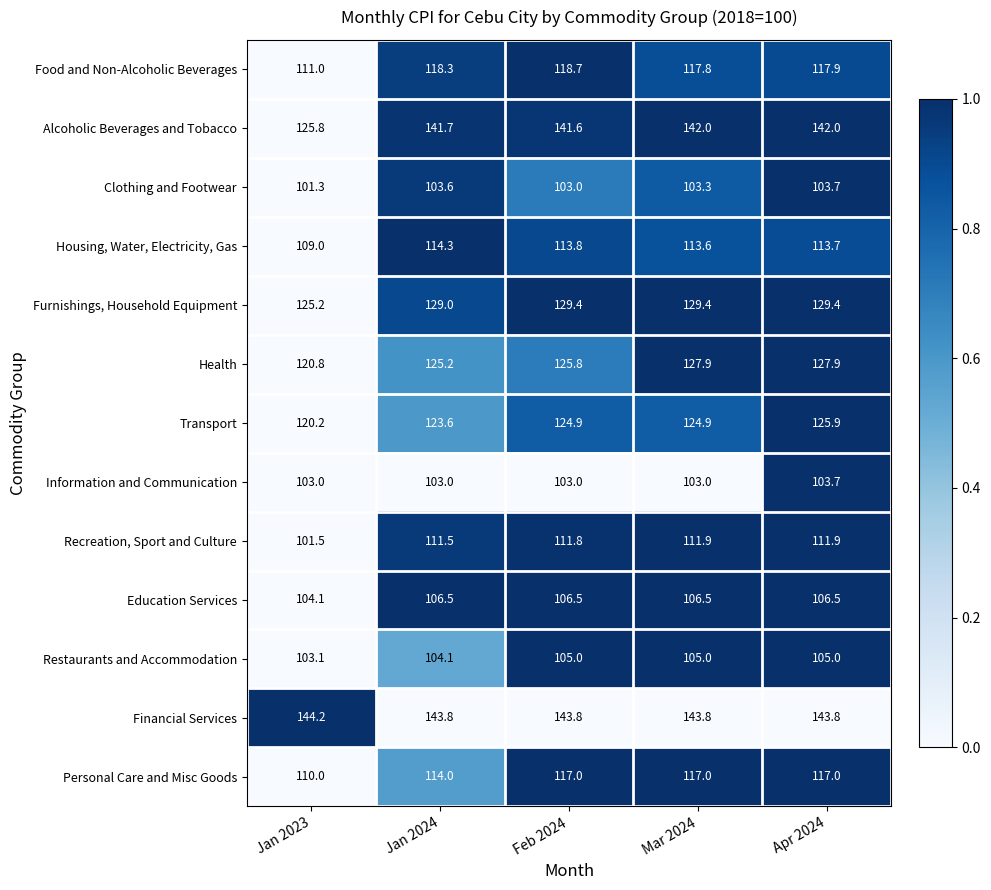

Which series has the largest total across all categories?

Financial Services